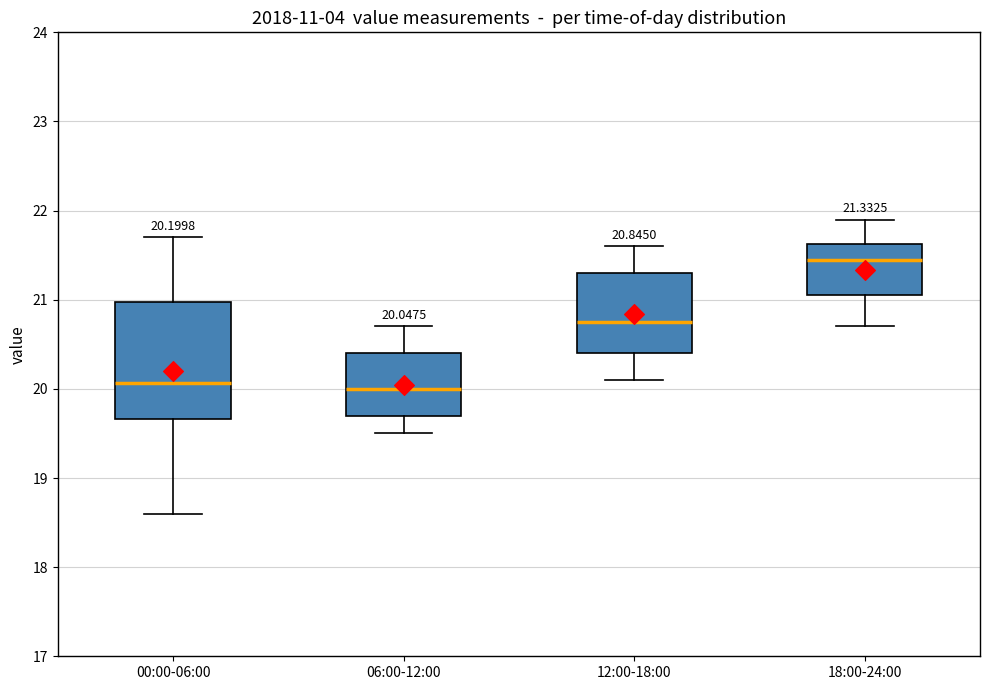

Comparing the boxes themselves (not the whiskers), which one is the tallest?

00:00-06:00